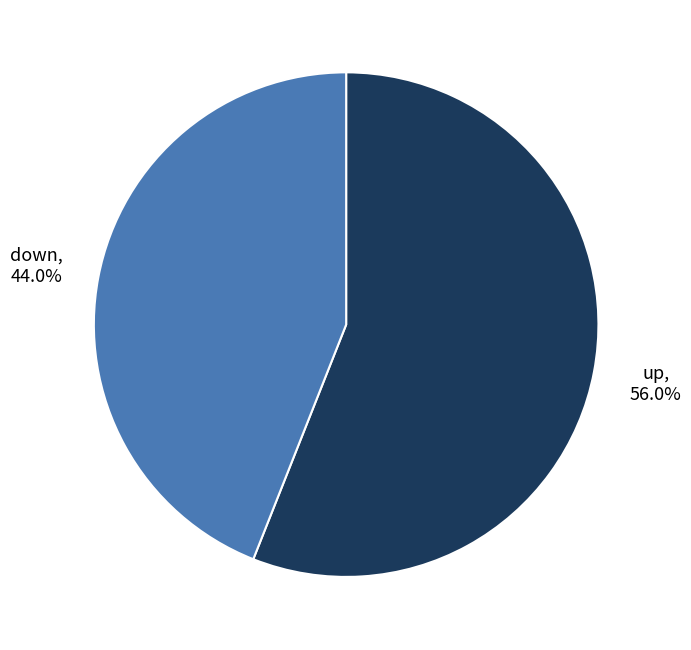

To the nearest percent, what is the average slice percentage?

50%